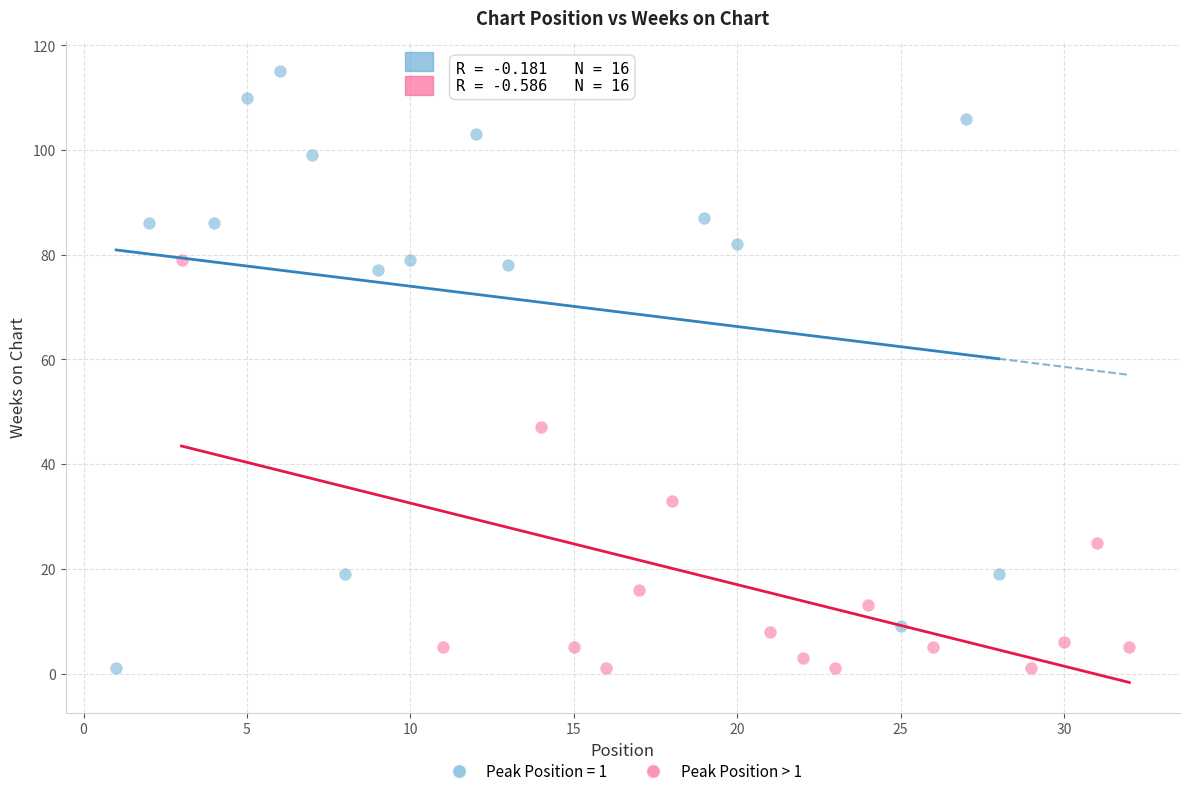

Which series contains the highest Y value?

Peak Position = 1